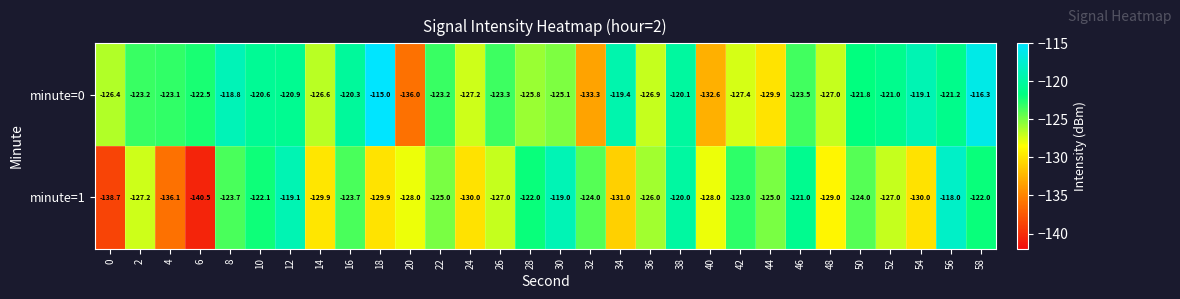

At which label does minute=1 first exceed -125?

8